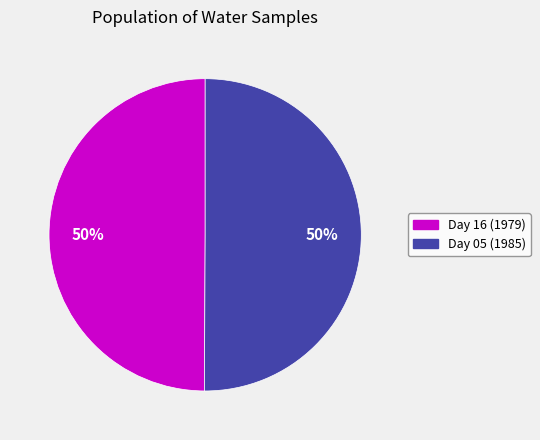

To the nearest percent, what is the average slice percentage?

50%